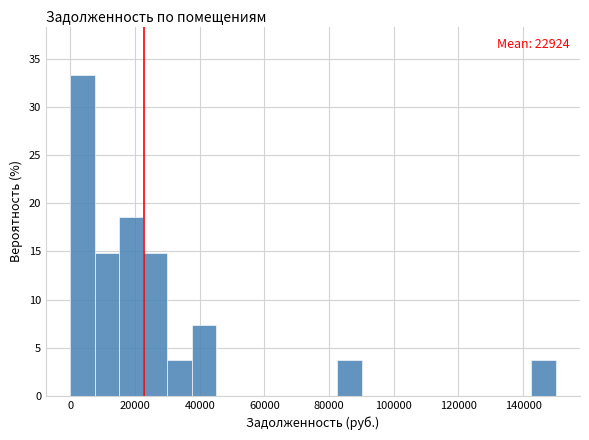

Read against the x-axis, roughly where is the centre of the tallest bar?

4000